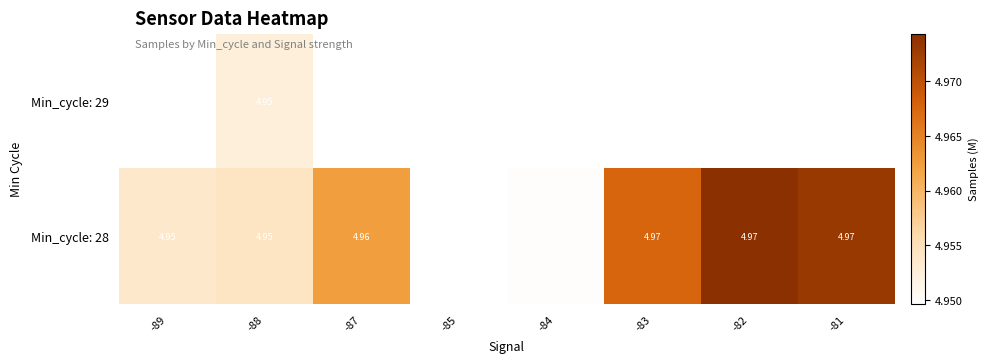

Rank the series at -83 from lowest to highest value.

Min_cycle: 29, Min_cycle: 28